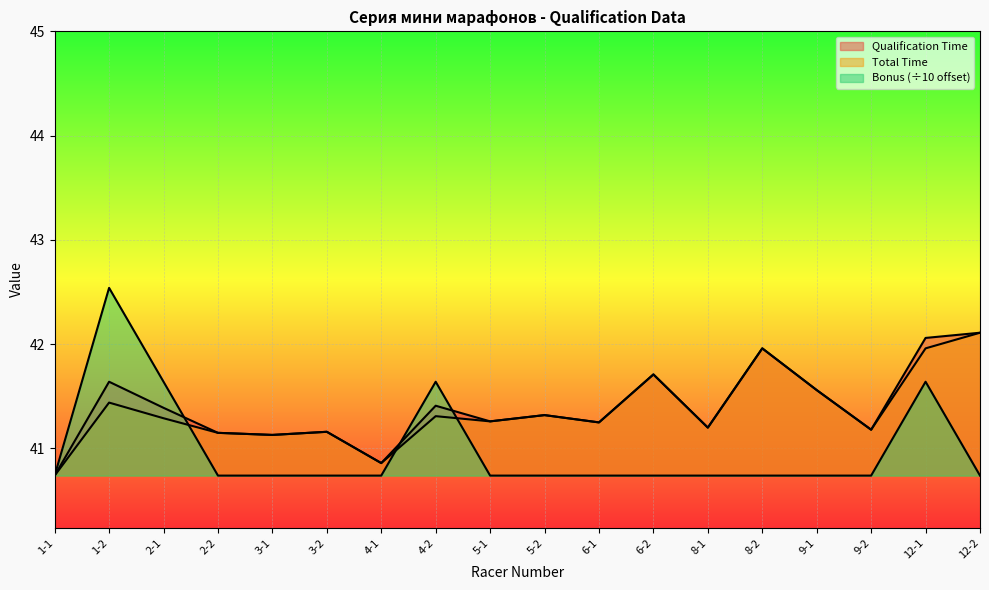

Is the value of Bonus at 12-2 greater than the value of Qualification Time at 2-2?

No